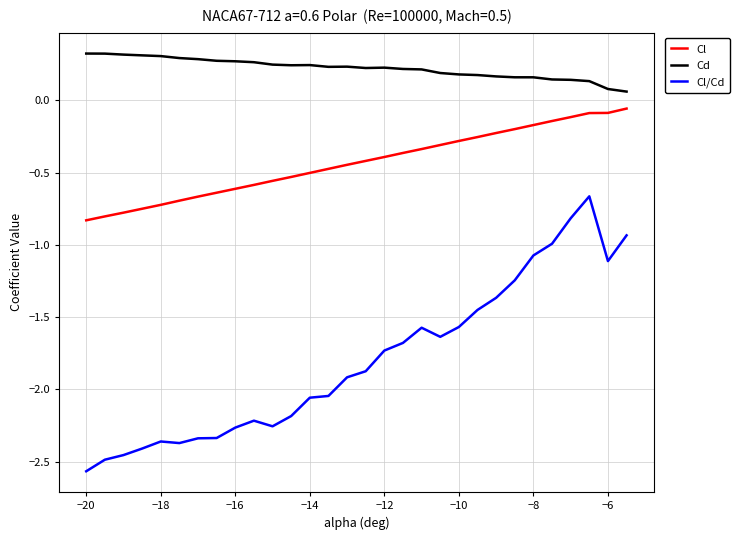

True or false: Cl/Cd and Cd intersect in this chart.

False